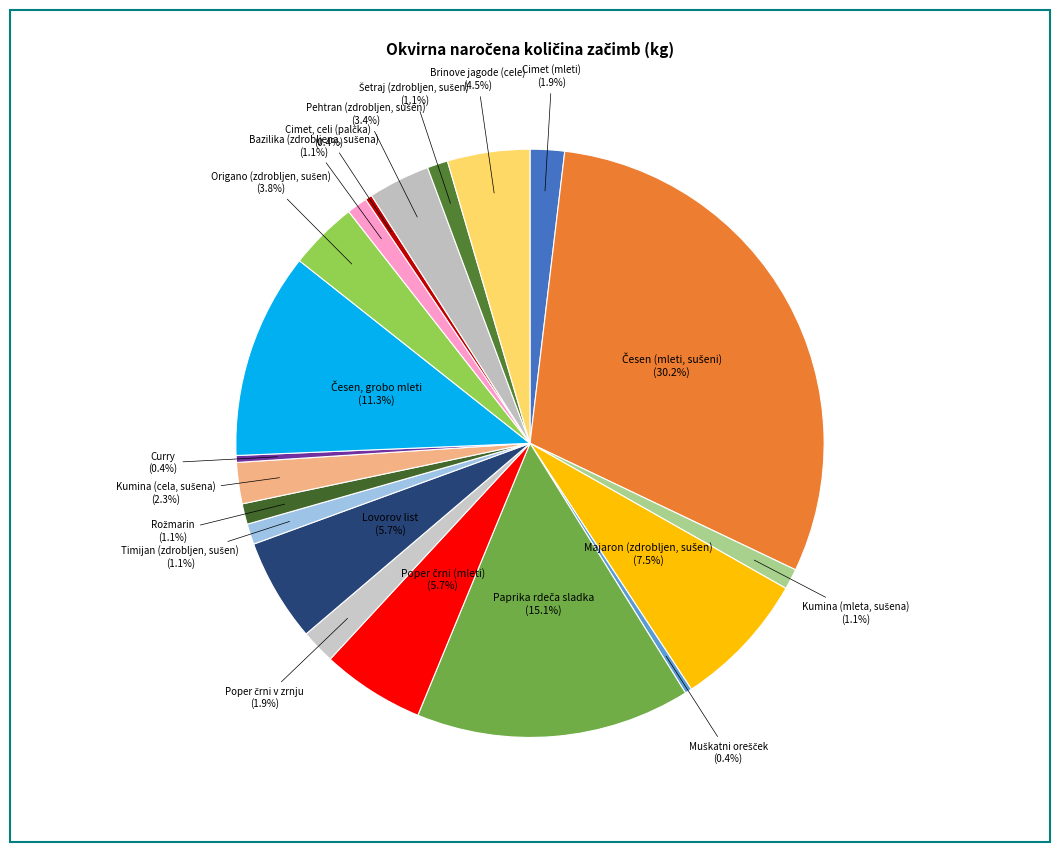

How many segments does this pie chart have?

20